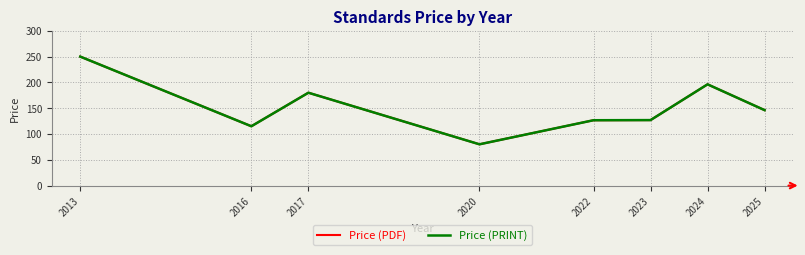

How many interior local valleys does the Price (PDF) series have?

2